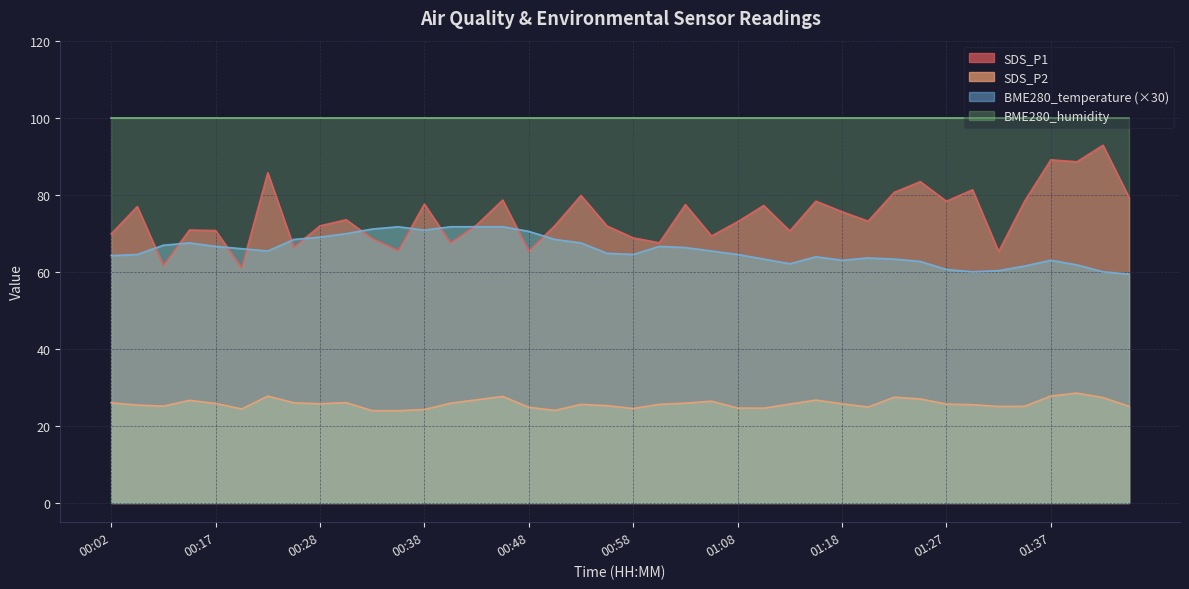

Where is SDS_P1 nearest to the value 76?

01:18